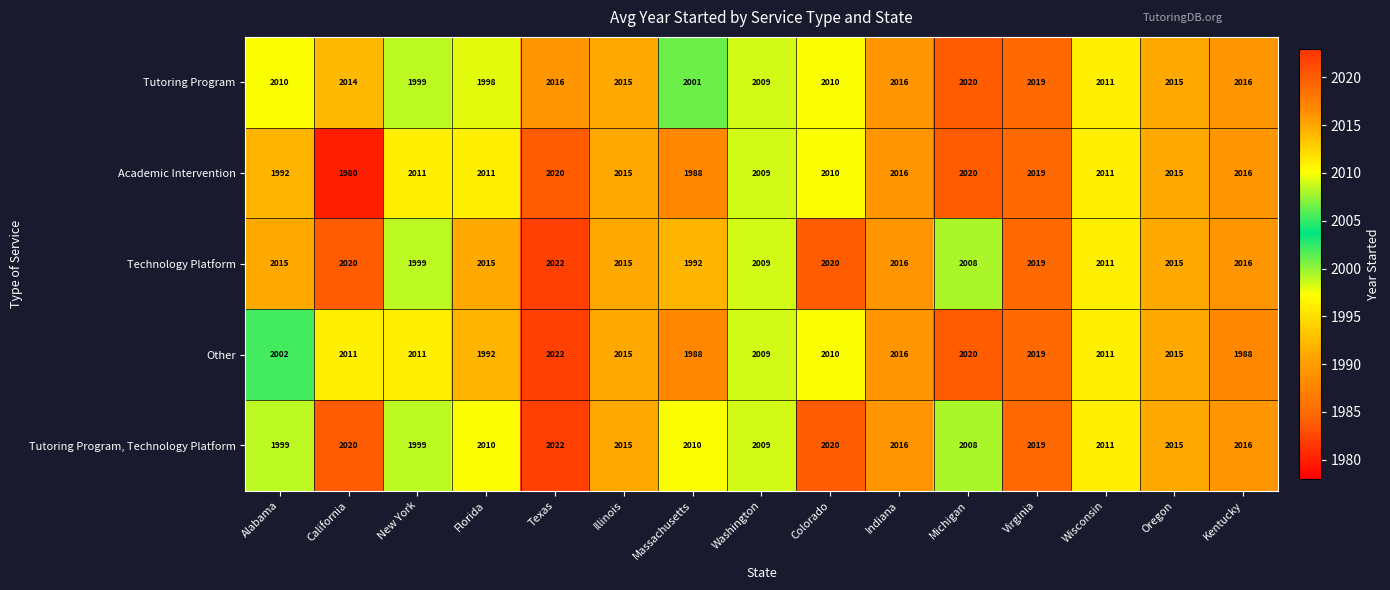

Which series has the largest range (max minus min)?

Academic Intervention